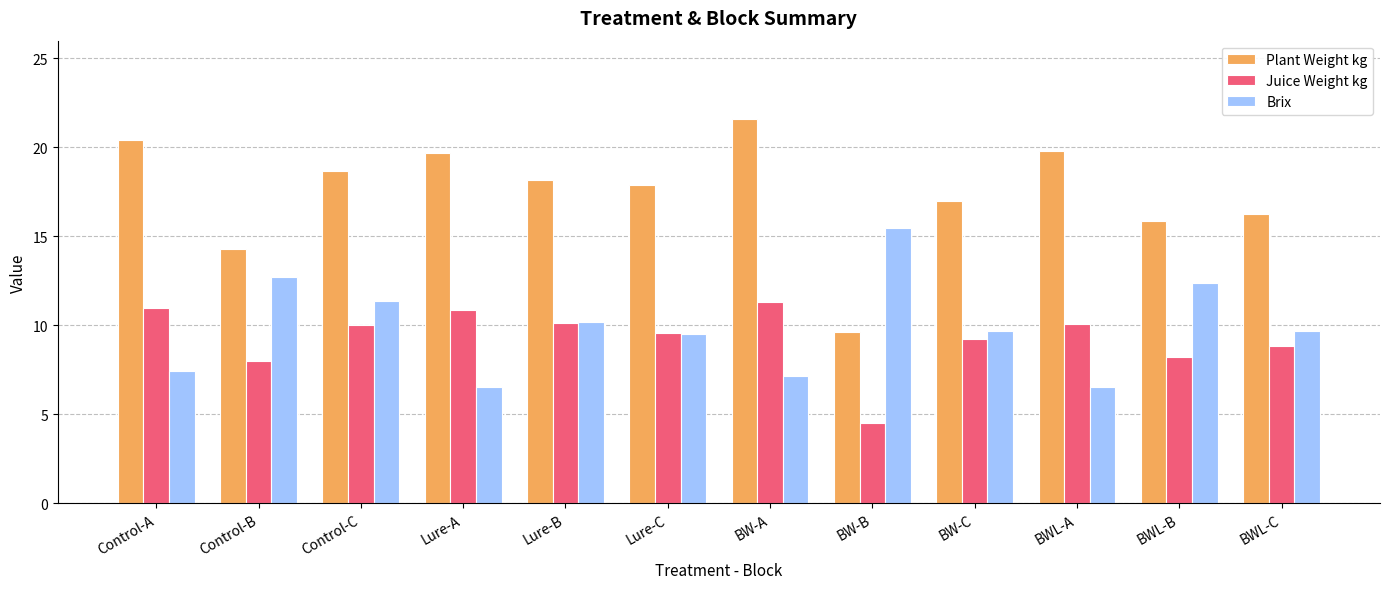

What are all the series names shown in the legend?

Plant Weight kg, Juice Weight kg, Brix